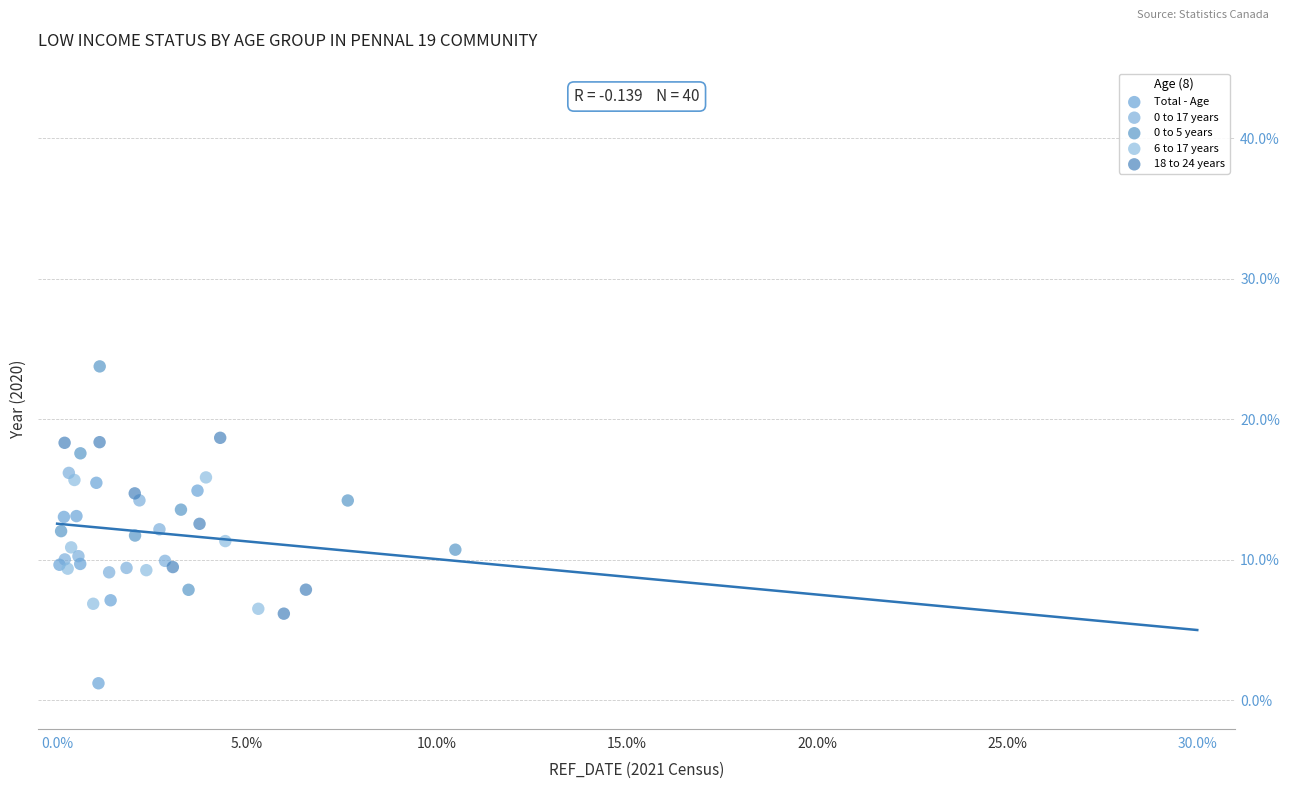

Which series reaches the minimum Y coordinate?

Total - Age